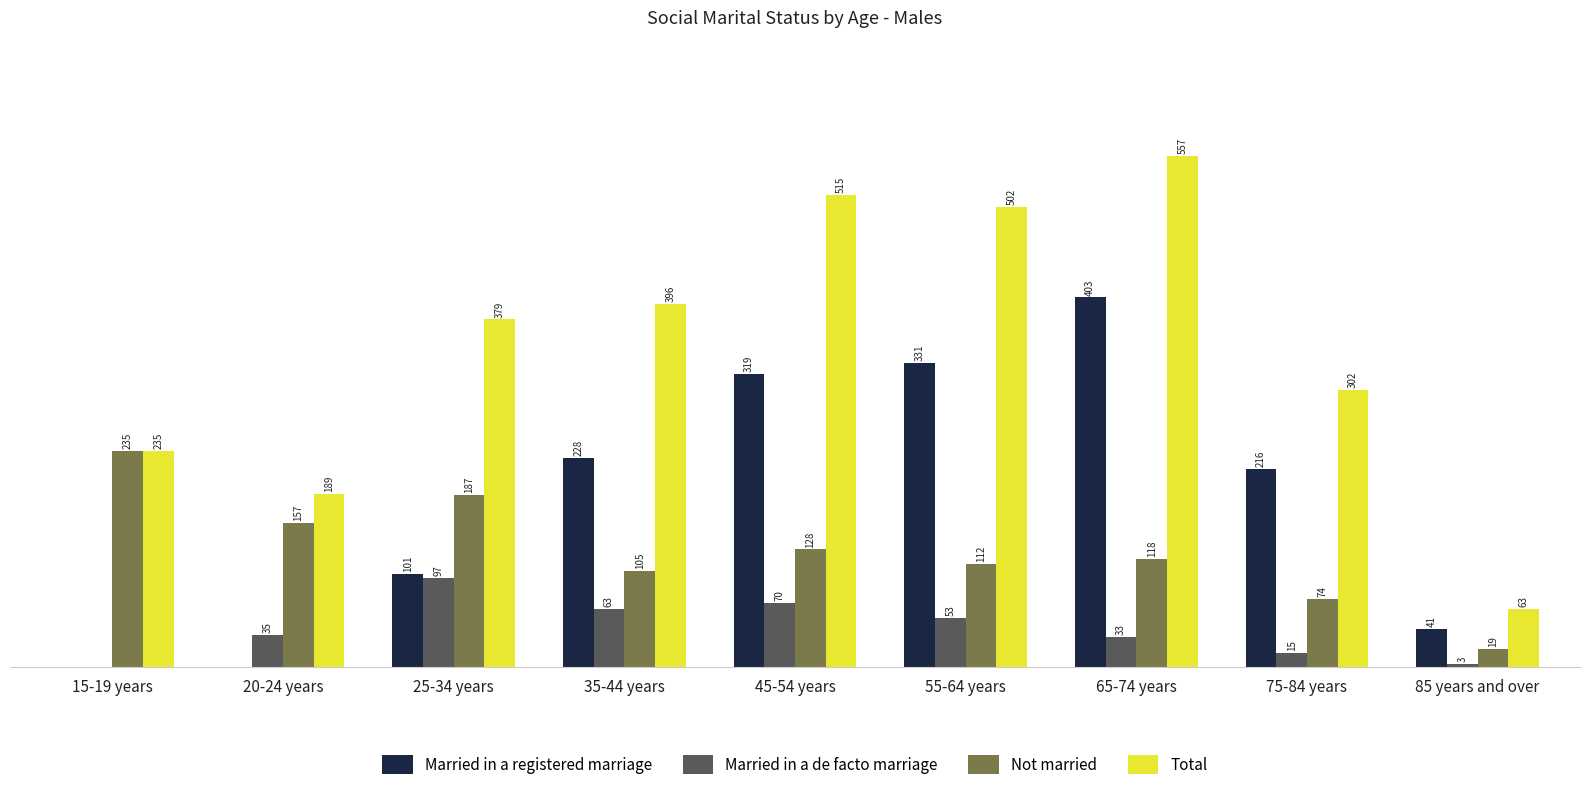

At which category is the sum across all series the highest?

65-74 years